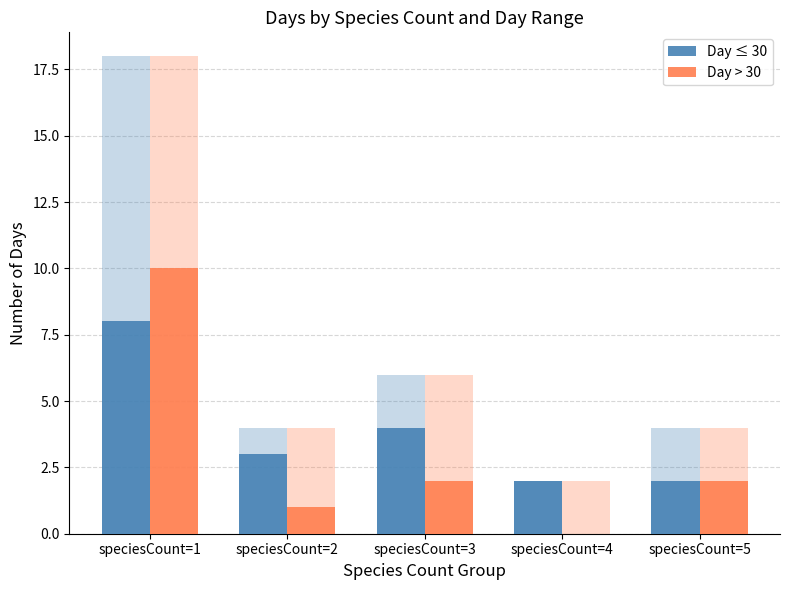

What is the difference between the maximum and minimum values in the Day > 30 series?

10